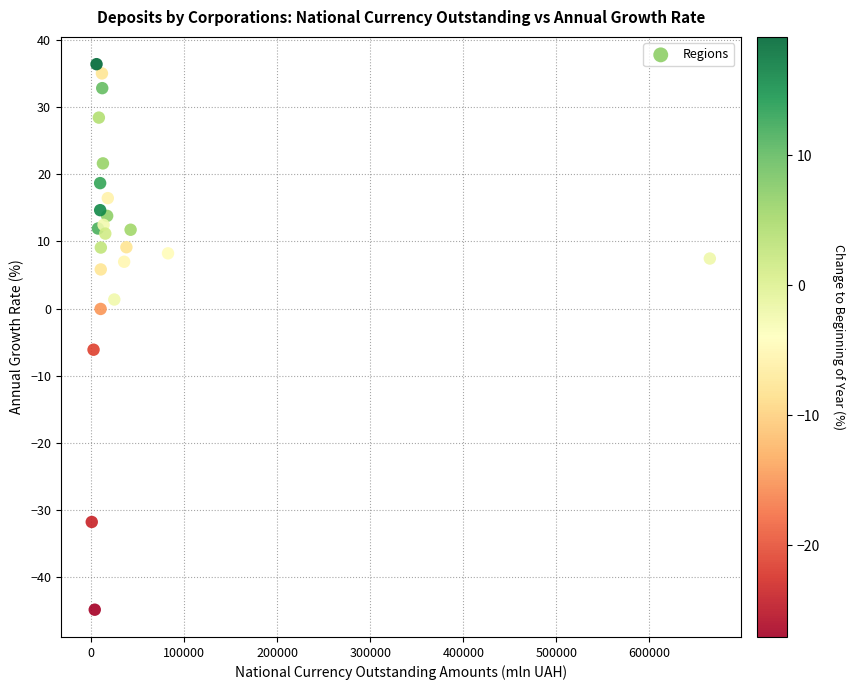

What Y value in the scatter plot is closest to -4?

-6.1